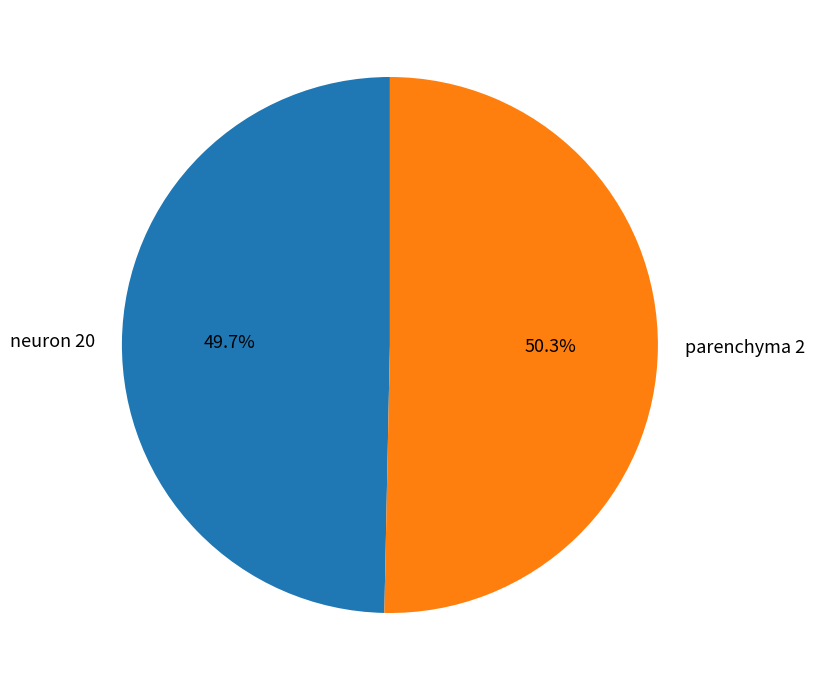

To the nearest percent, what is the average slice percentage?

50%